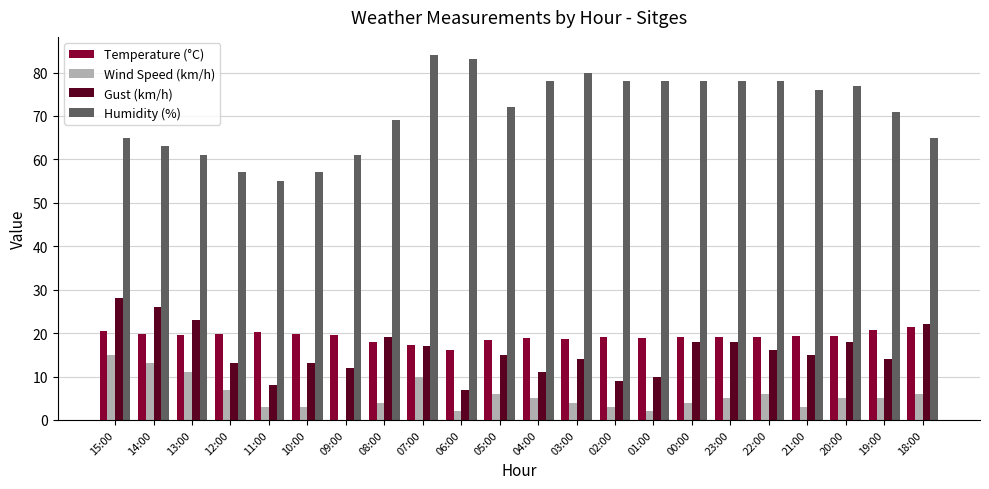

Which category has the highest value in the Wind Speed (km/h) series?

15:00